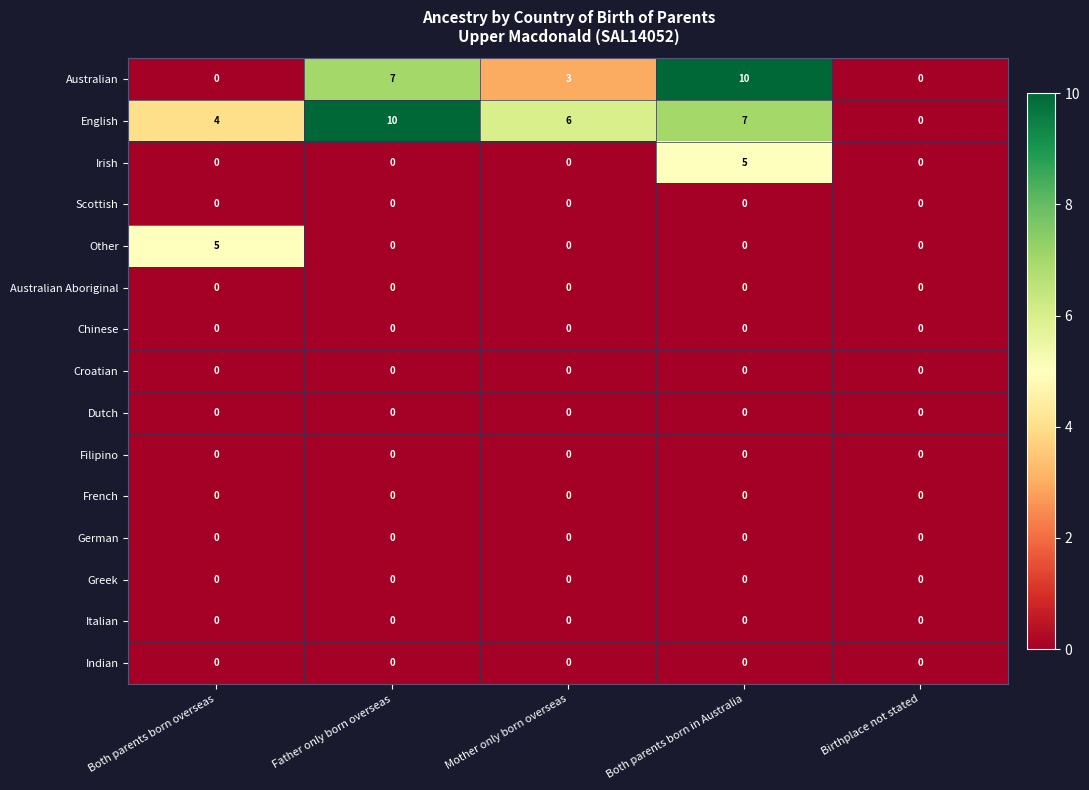

What is the difference between the highest and lowest values at Father only born overseas?

10